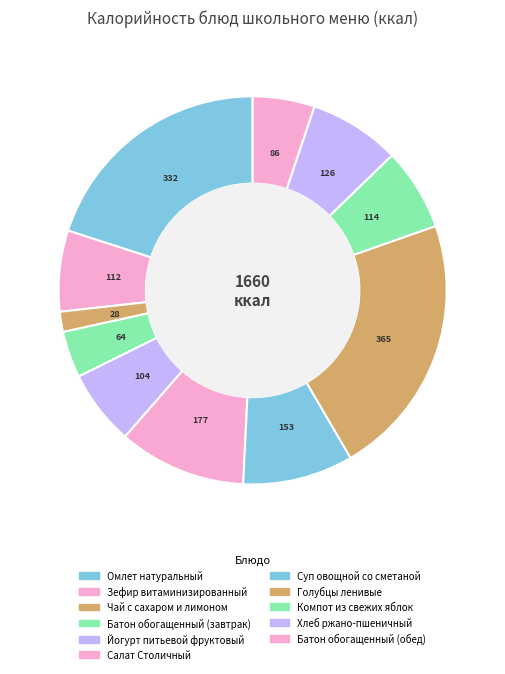

Which slice is the smallest?

Чай с сахаром и лимоном